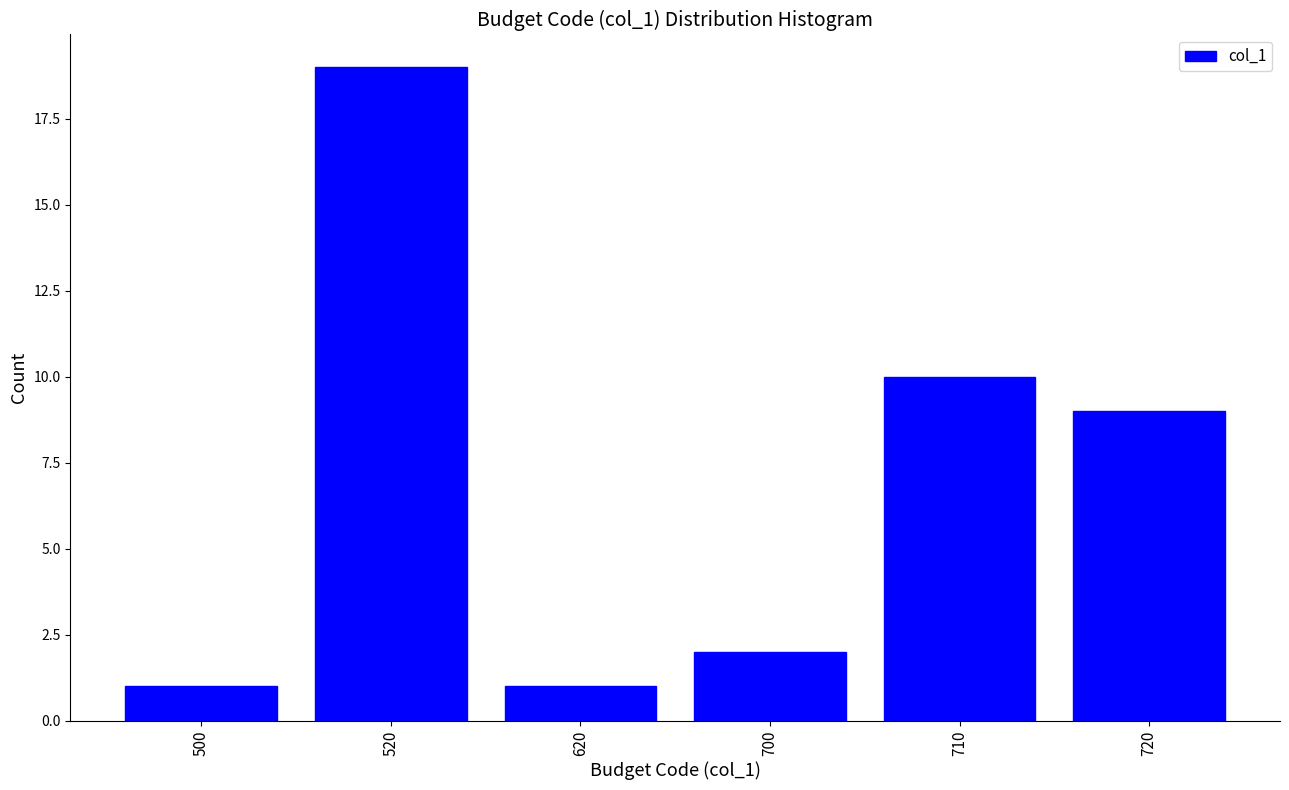

Reading left to right, what are all the values shown in this chart?

500=1	520=19	620=1	700=2	710=10	720=9